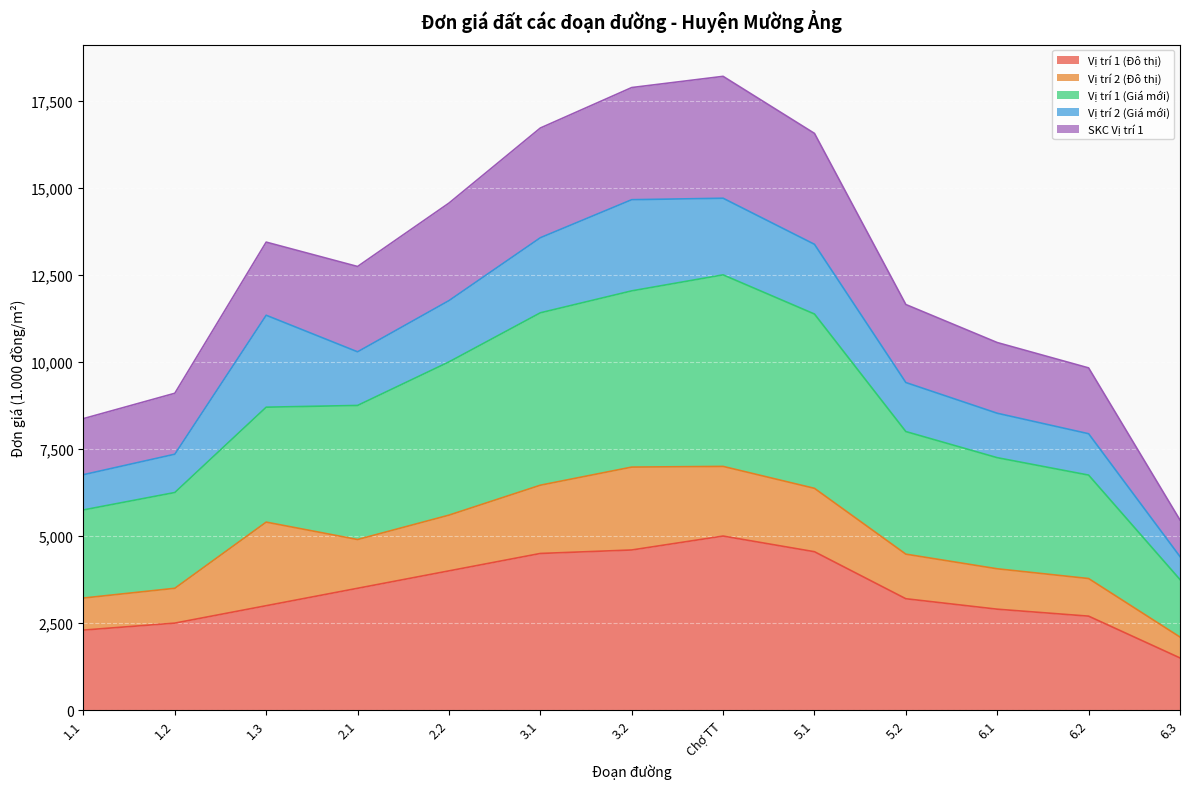

What value does the Vị trí 1 (Đô thị) series have at 6.3?

1500